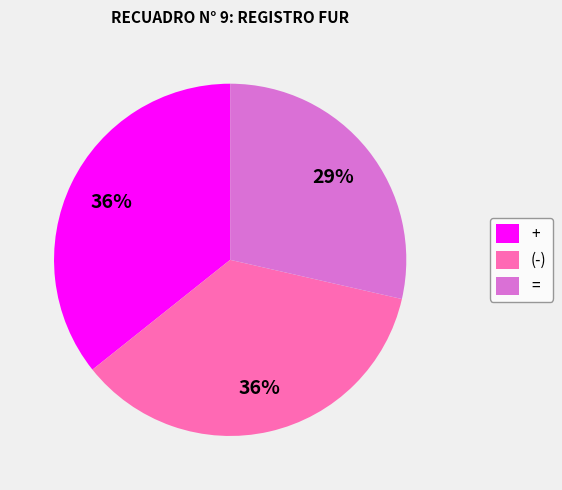

Count the number of slices in the pie.

3